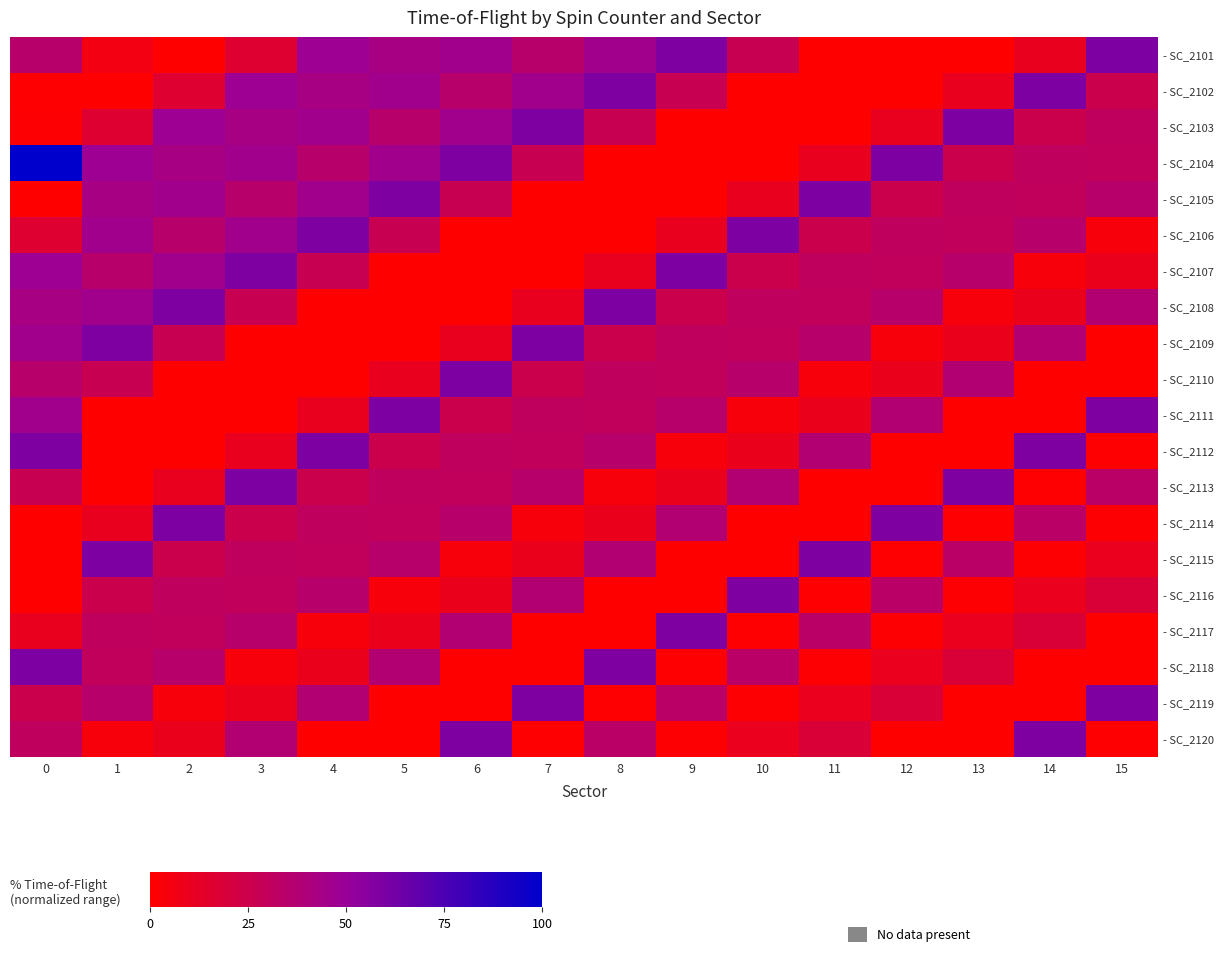

What is the difference between the maximum and minimum values in the - SC_2120 series?

58.6